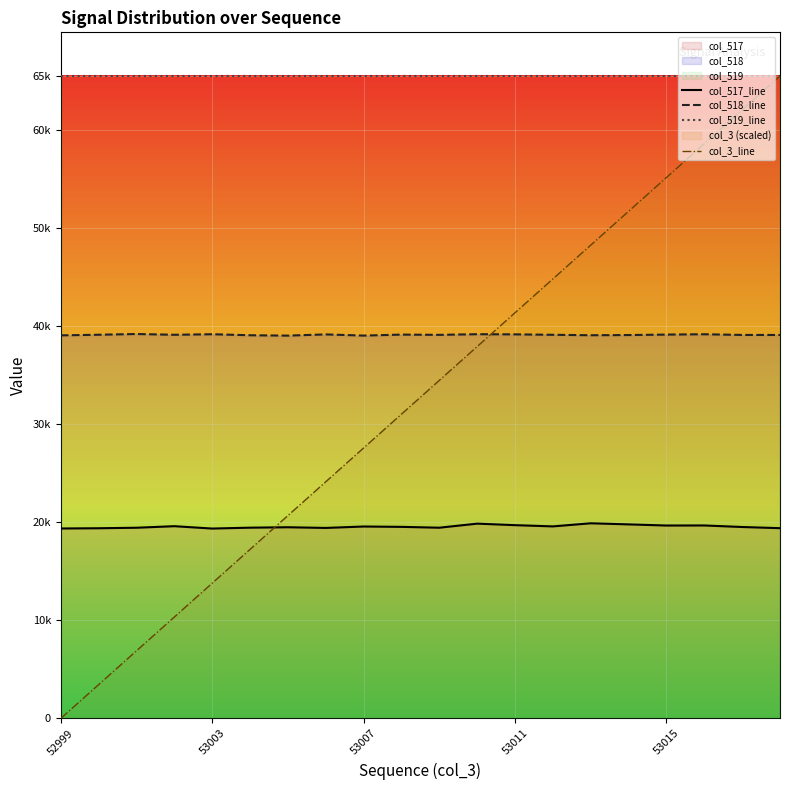

Does the chart display data point markers on the line(s)?

No